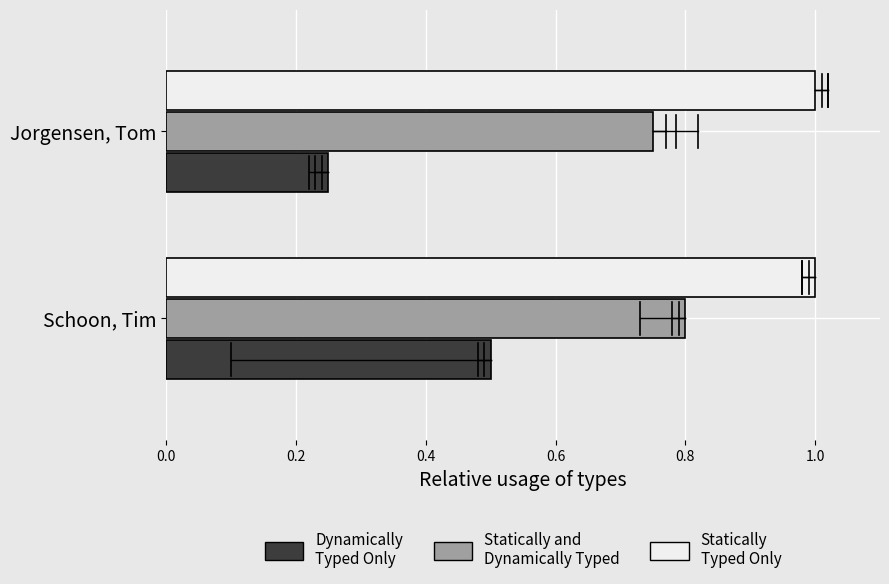

Rank the series by their average value, from highest to lowest.

Statically Typed Only, Statically and Dynamically Typed, Dynamically Typed Only